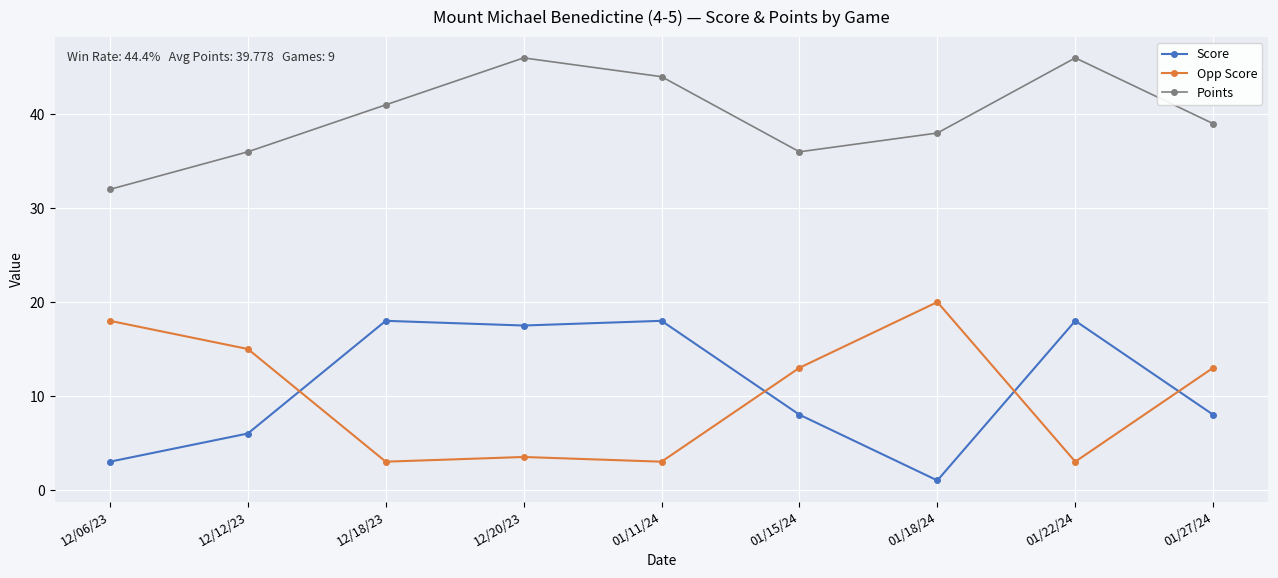

What is the spread (max minus min) of values at 01/22/24?

43.0